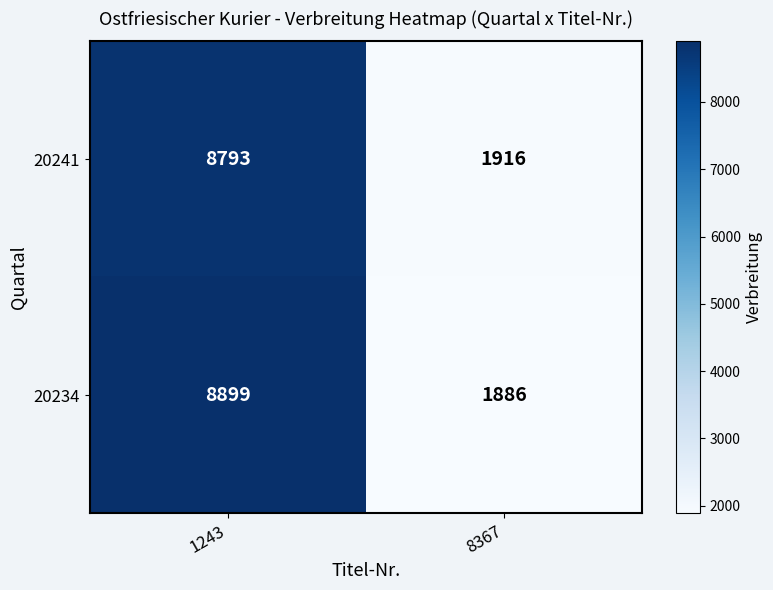

What is the difference between the maximum and minimum values in the 20241 series?

6877